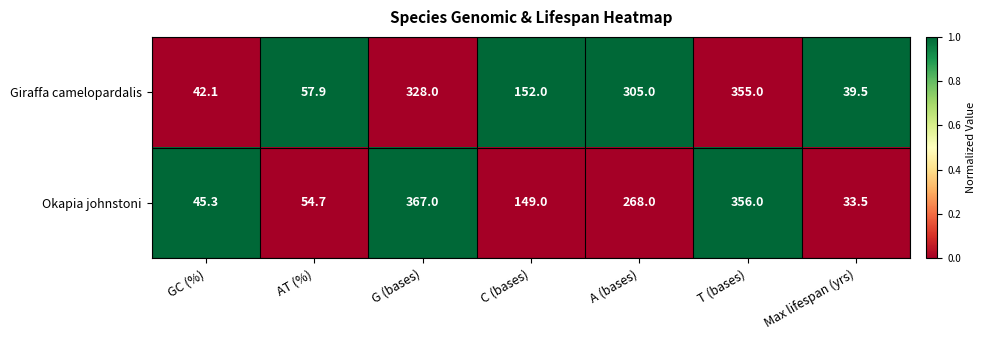

At which label does Okapia johnstoni first exceed 149?

G (bases)